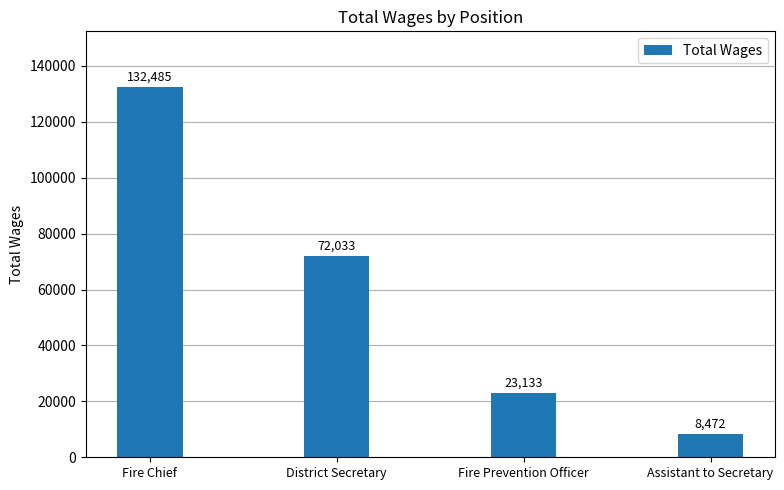

What is the difference between the maximum and minimum values?

124013